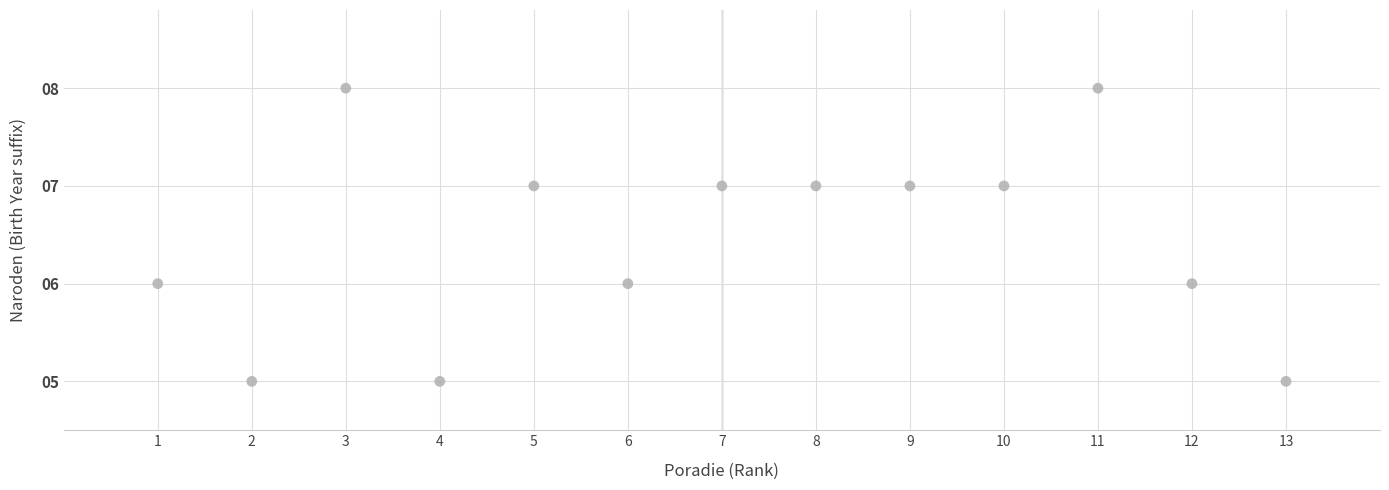

What is the range of X values (max minus min)?

12